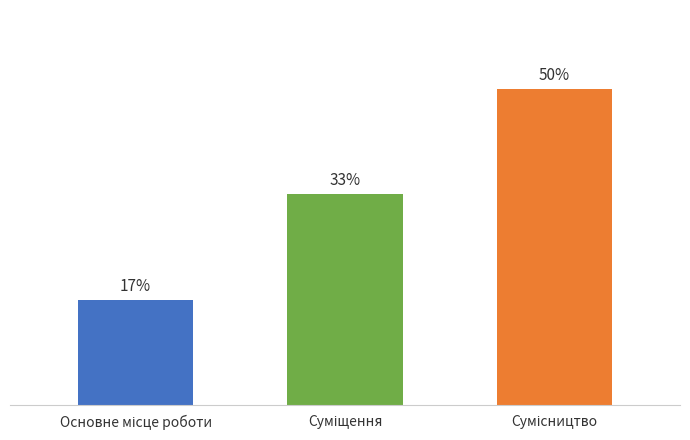

True or false: the data shows 33.3 at Суміщення.

True